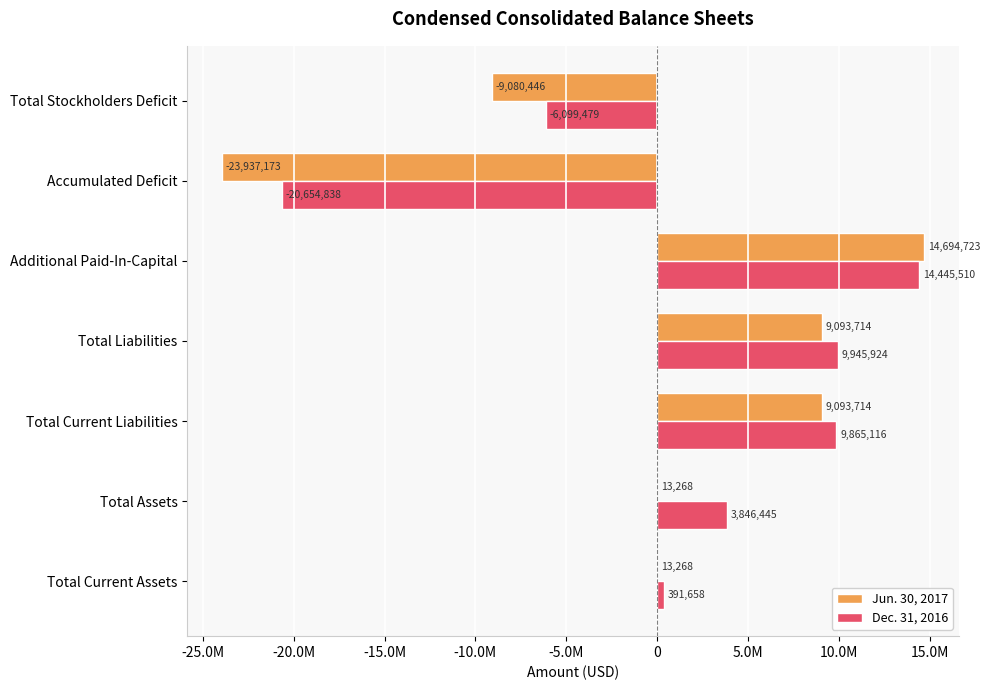

At which category is the sum across all series the highest?

Additional Paid-In-Capital